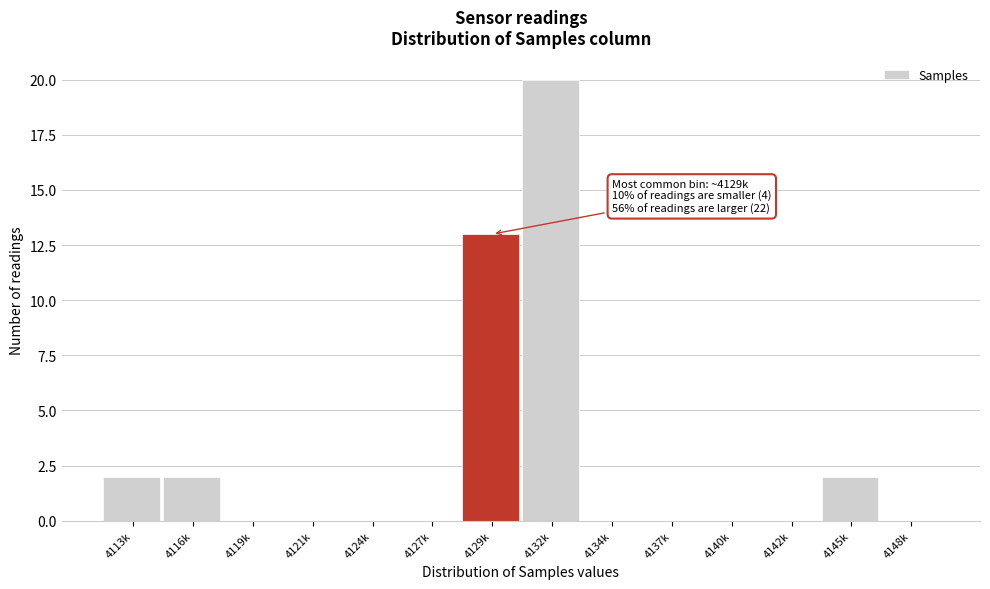

Reading left to right, extract all data points from this chart.

4113k=2	4116k=2	4119k=0	4121k=0	4124k=0	4127k=0	4129k=13	4132k=20	4134k=0	4137k=0	4140k=0	4142k=0	4145k=2	4148k=0